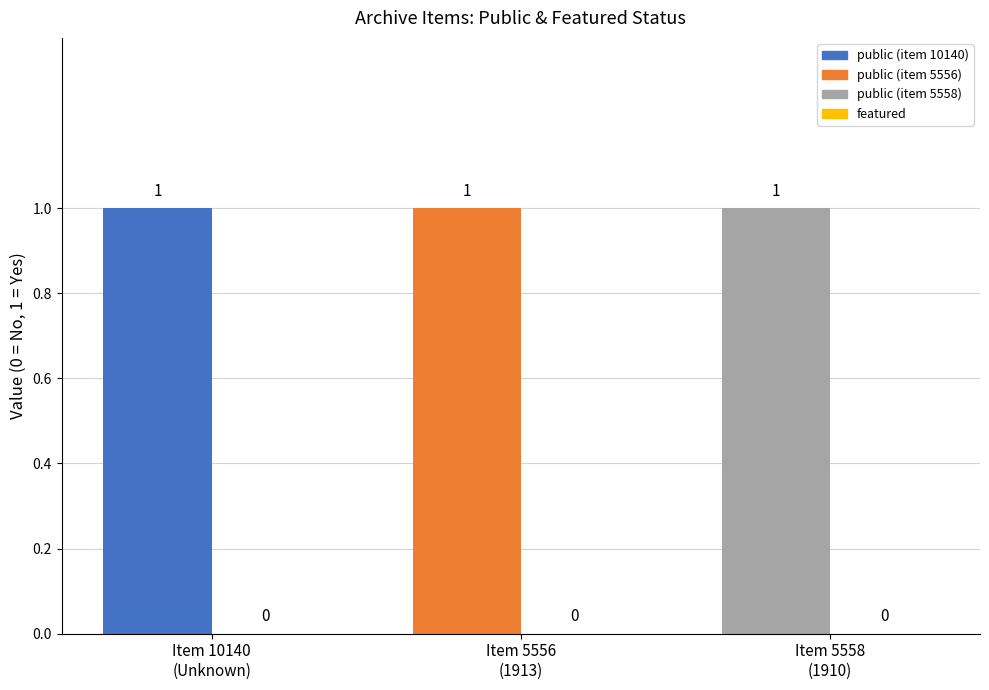

Rank the series by their average value, from highest to lowest.

public, featured